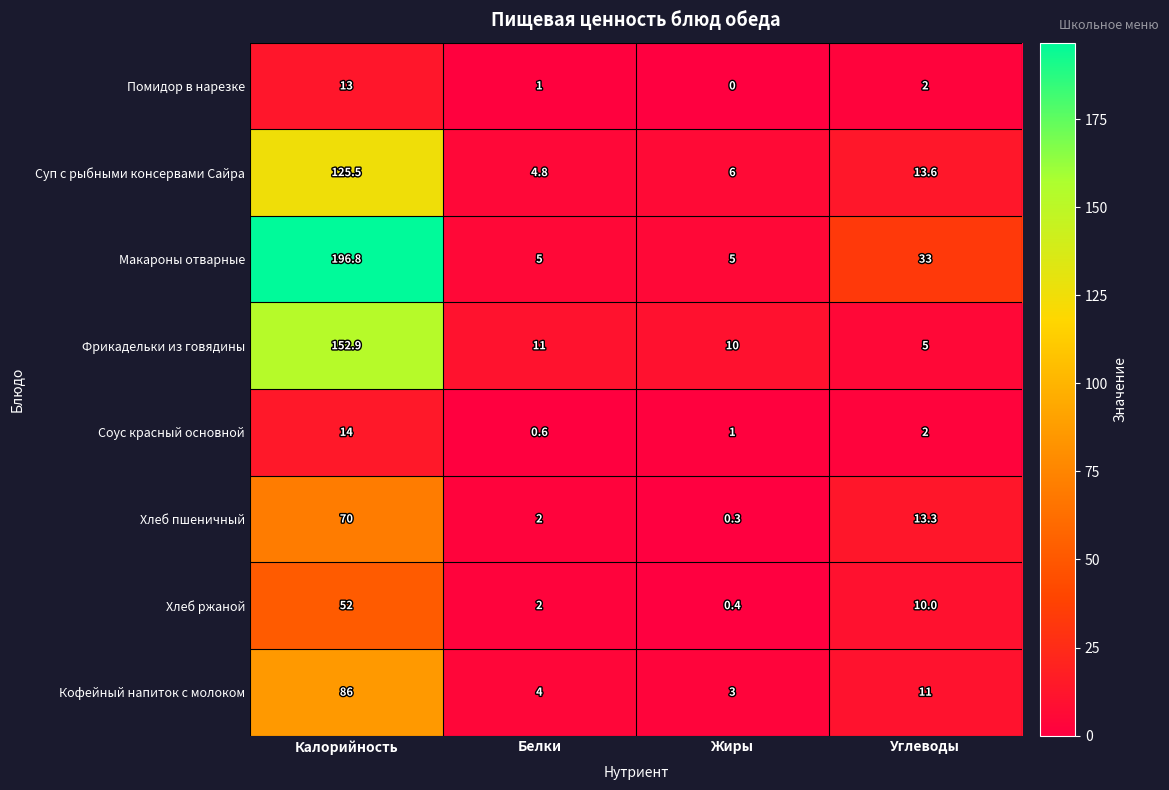

Is it true that Соус красный основной equals 1.0 at Жиры?

True